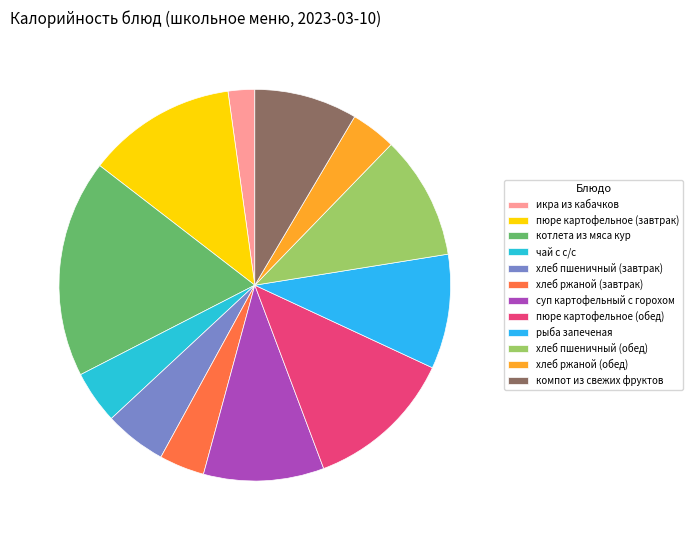

Which slice is the smallest?

икра из кабачков